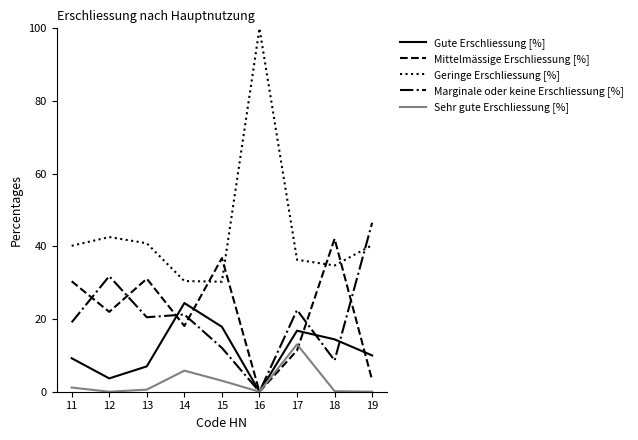

True or false: Geringe Erschliessung [%] and Gute Erschliessung [%] cross at least once.

False